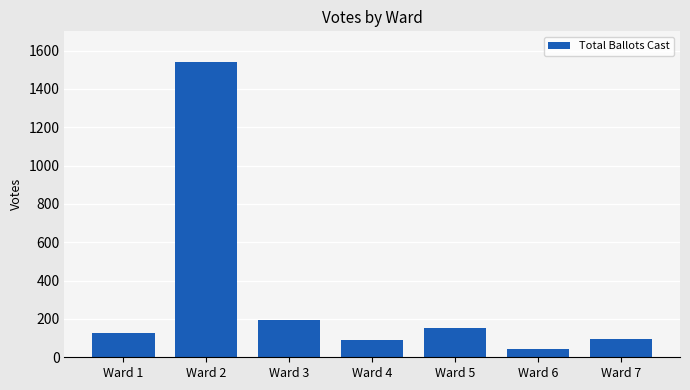

How many distinct data groups are displayed?

1